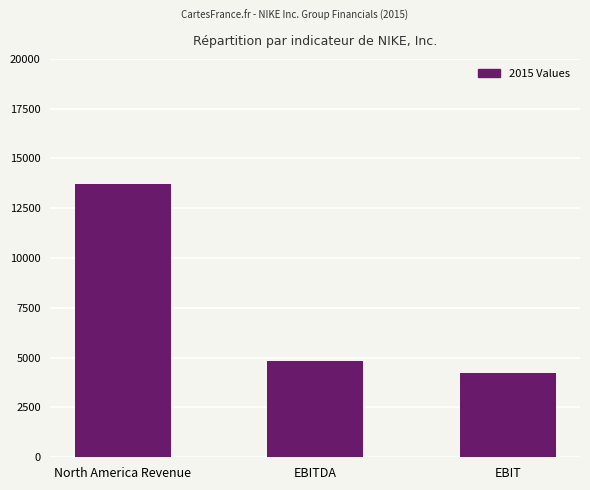

Rank the categories by value from highest to lowest.

North America Revenue, EBITDA, EBIT